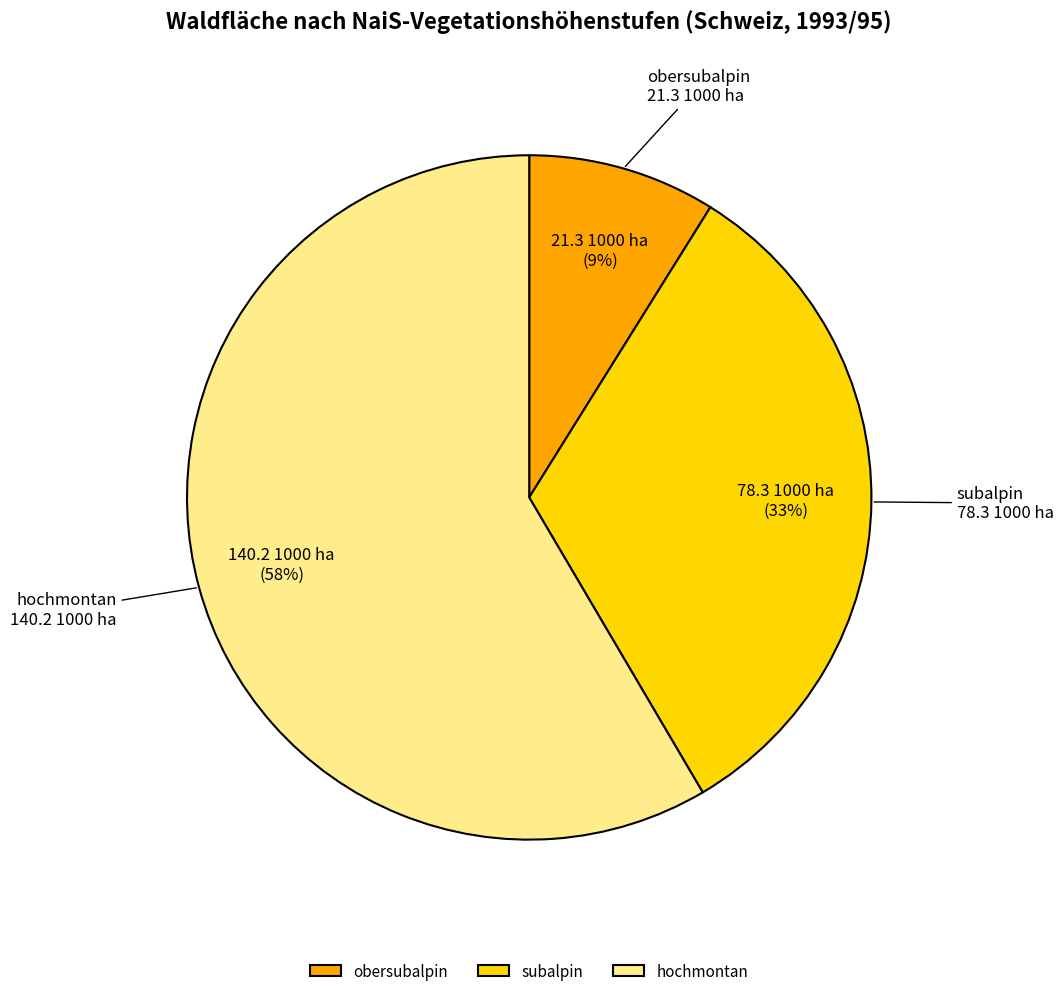

How many segments does this pie chart have?

3